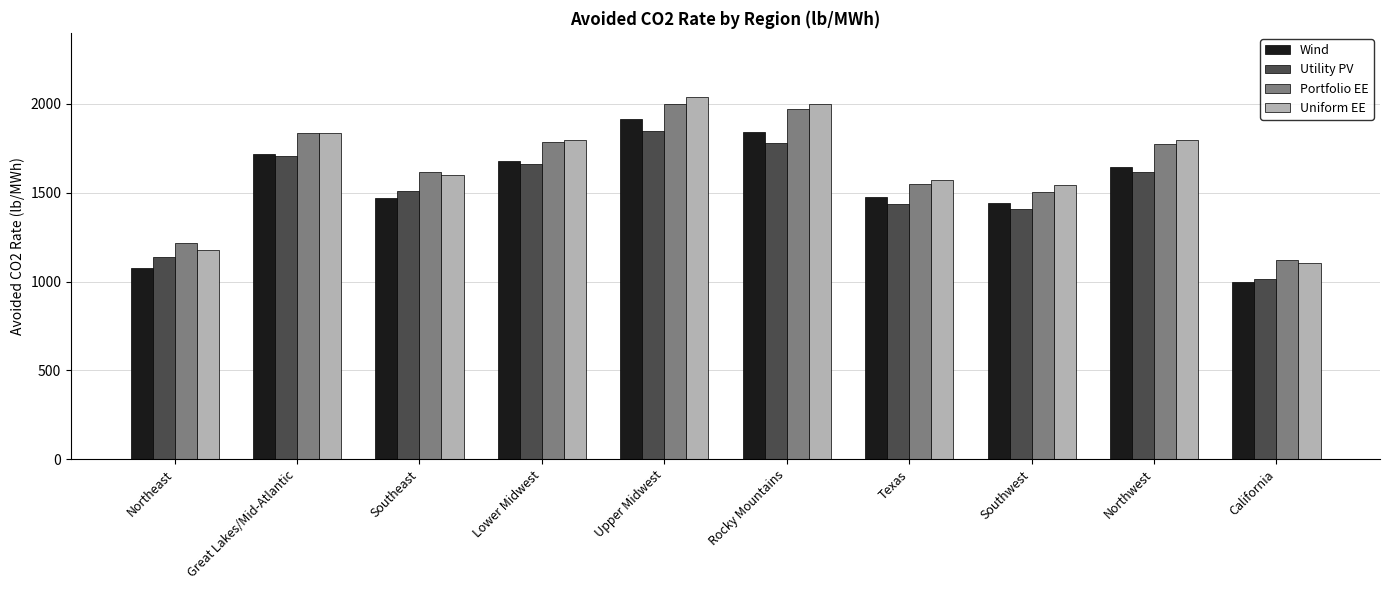

What is the smallest value displayed?

1000.2